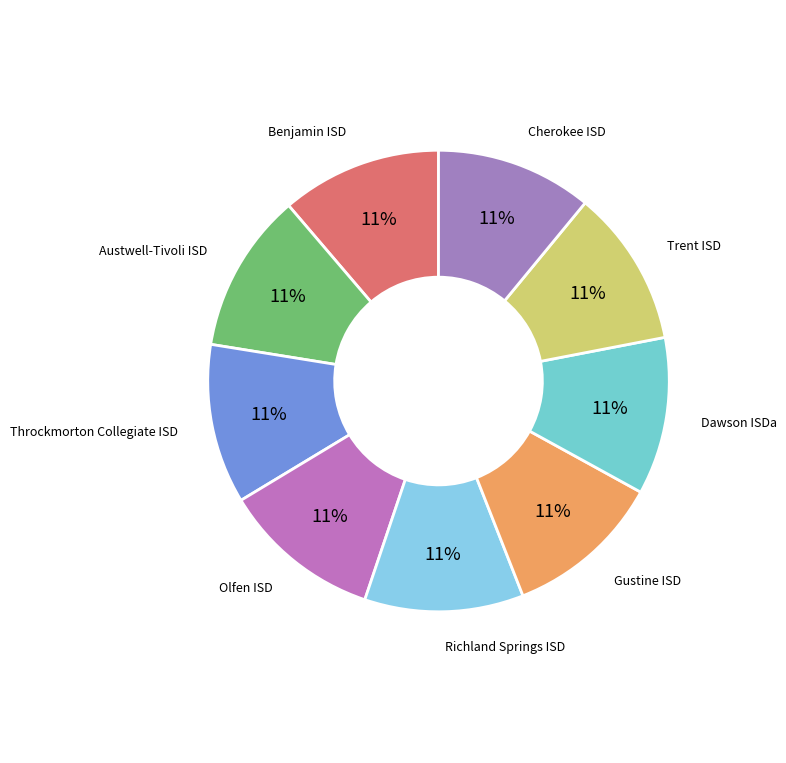

Do Cherokee ISD and Olfen ISD together represent more than half of the pie?

No